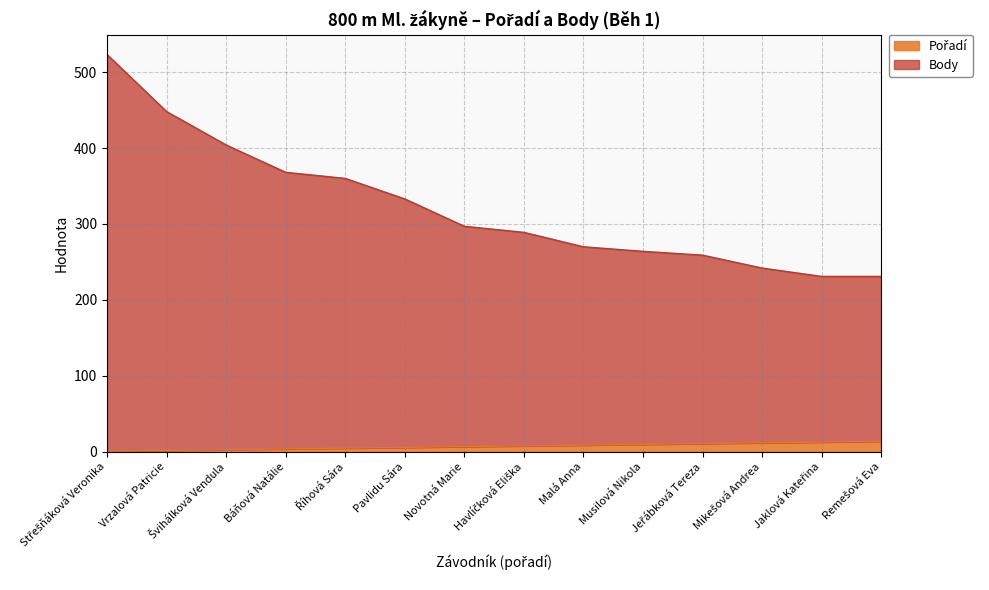

What are all the series names shown in the legend?

Pořadí, Body